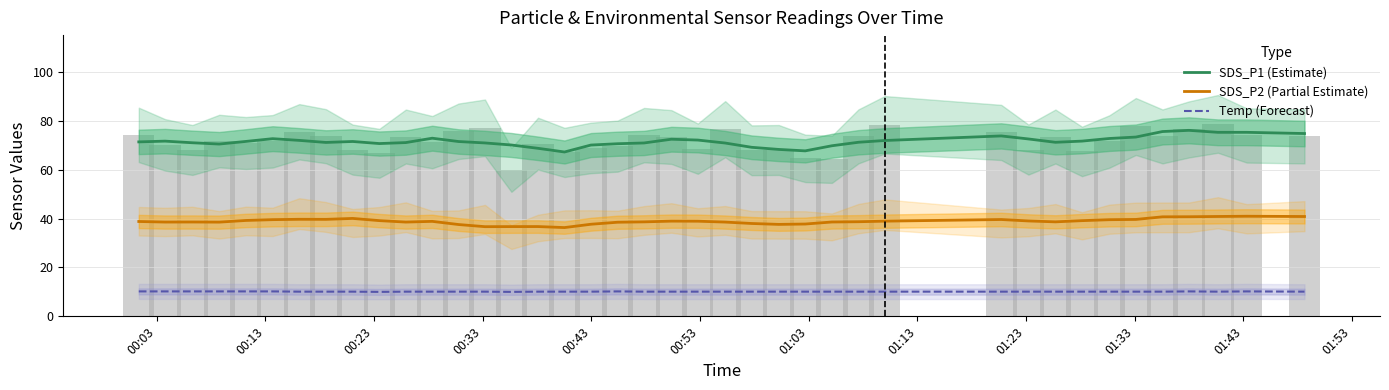

Which category has the lowest value across all series?

01:33